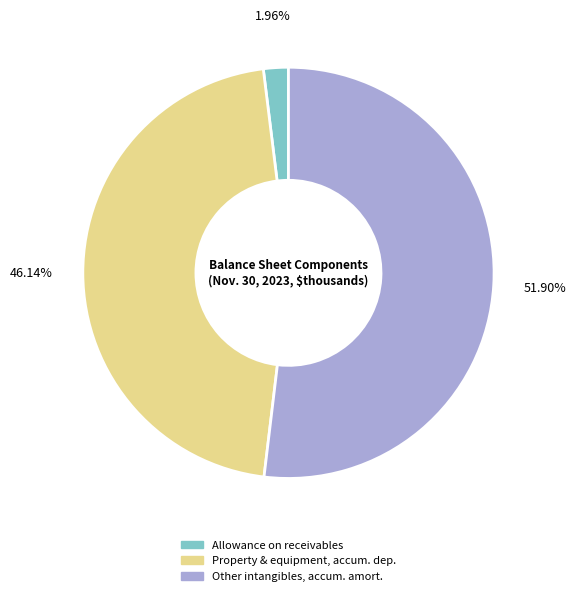

Which category has the smallest portion of the pie?

Allowance on receivables